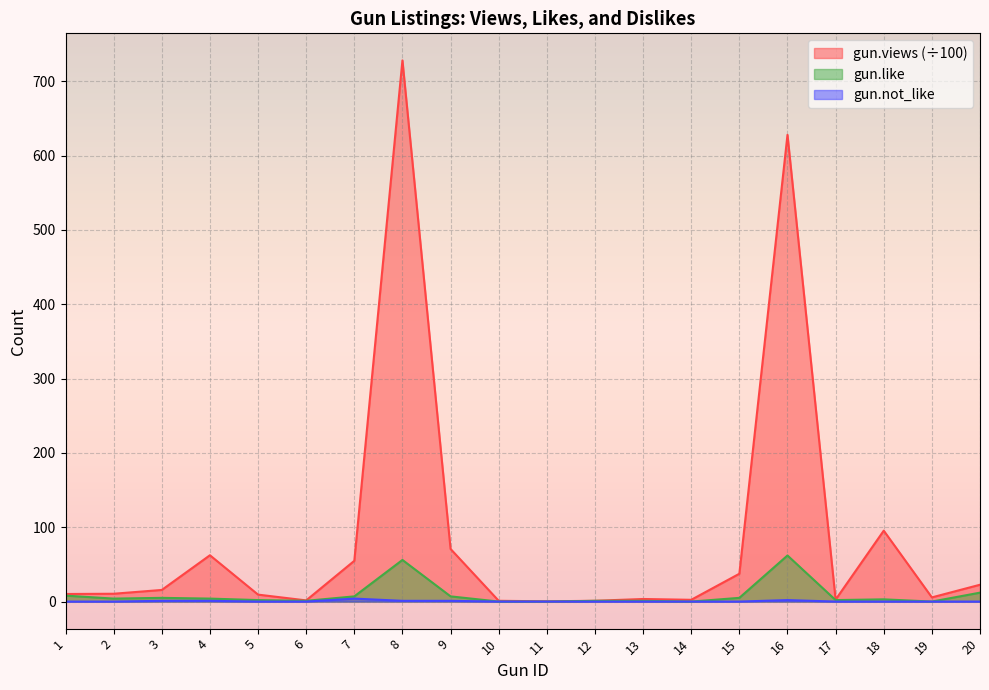

Which series has the largest total across all categories?

gun.views (÷100)